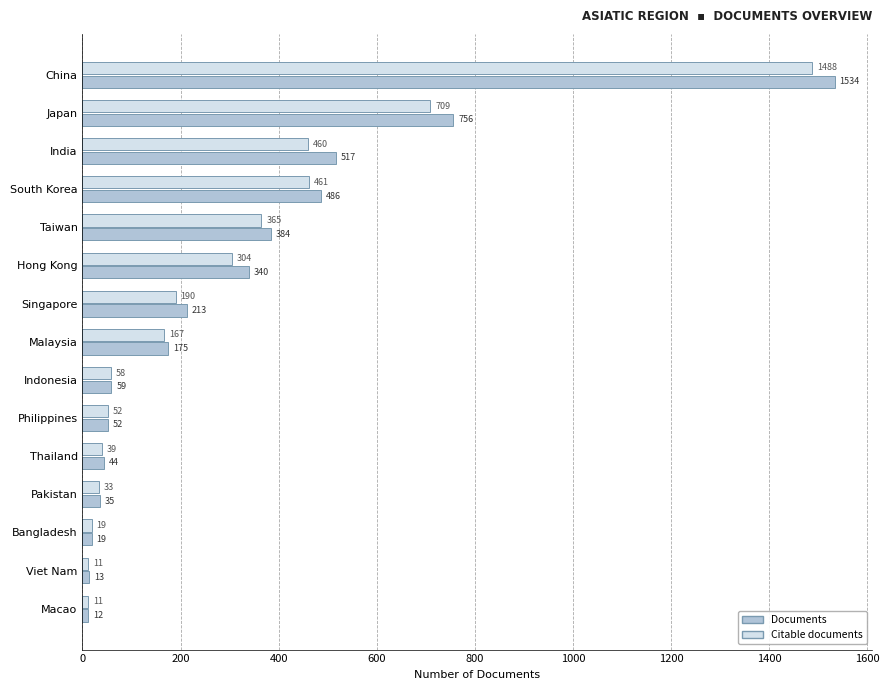

Which series has the largest total across all categories?

Documents